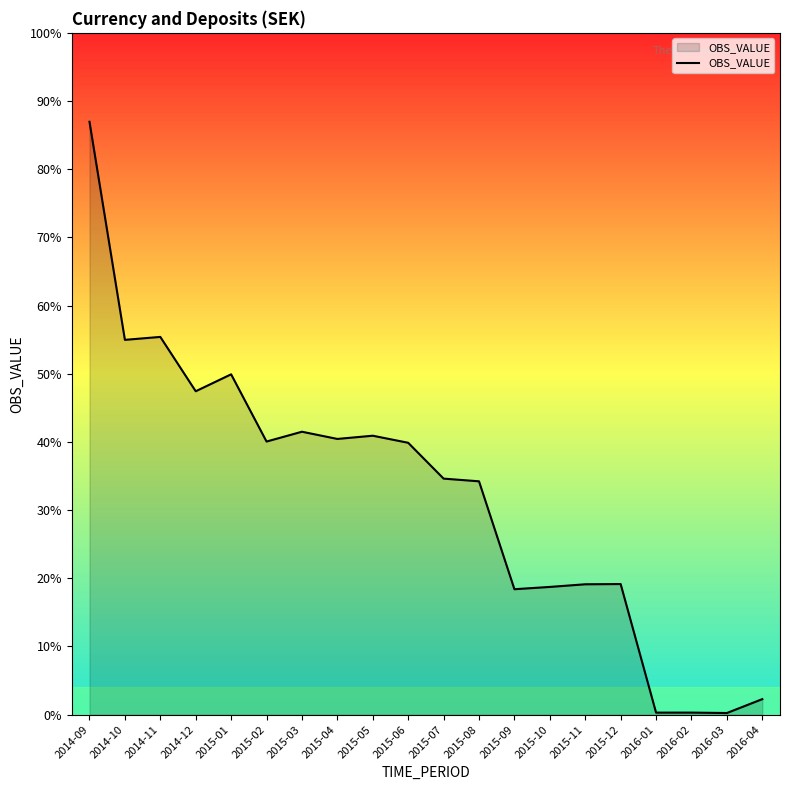

The value at 2015-09 is 2740. True or false?

False